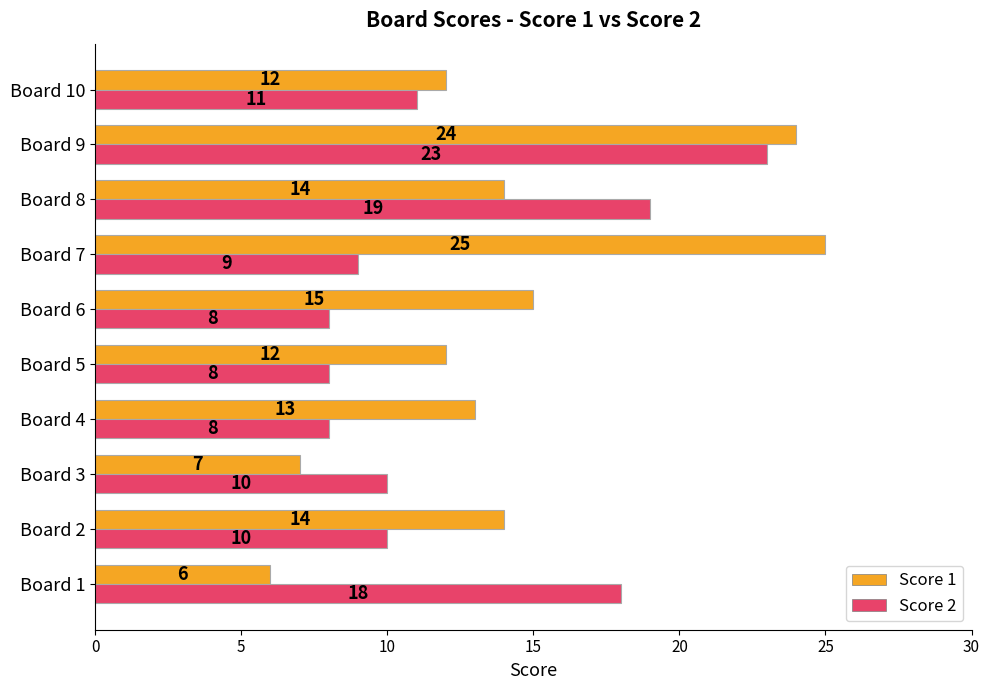

Which series has the largest total across all categories?

Score 1